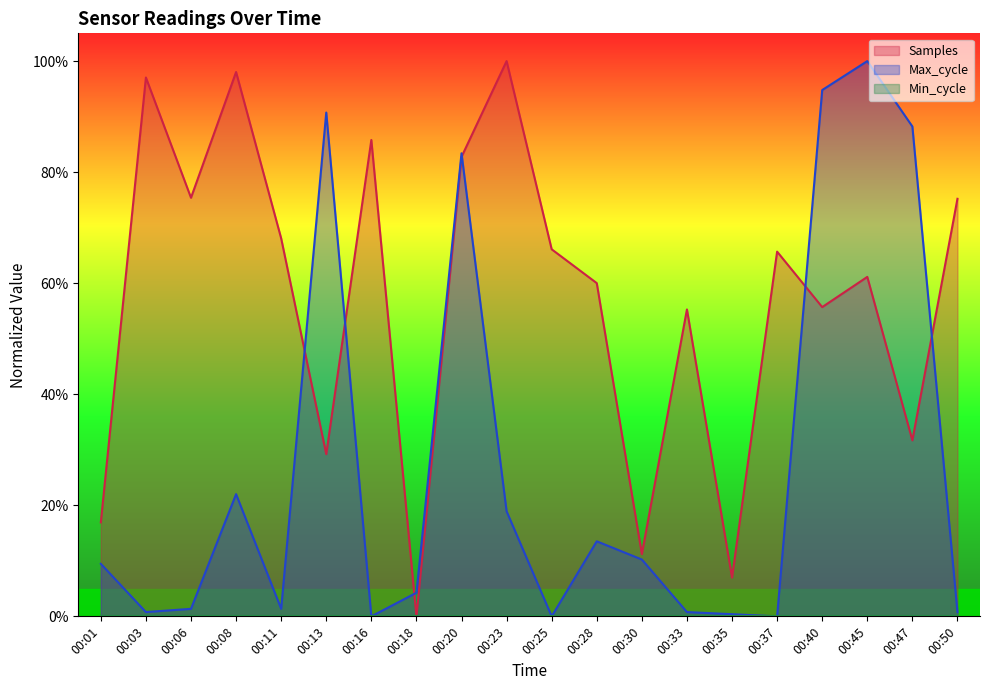

What is the total value across all series at 00:40?

150.5